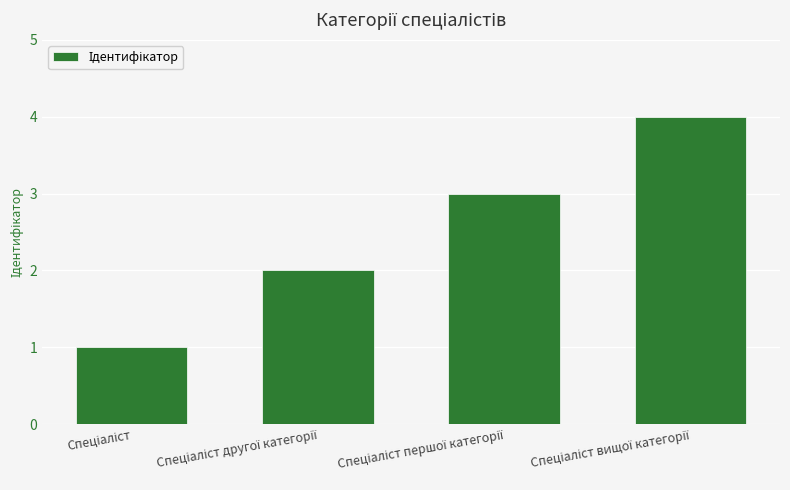

What is the sum of all values?

10